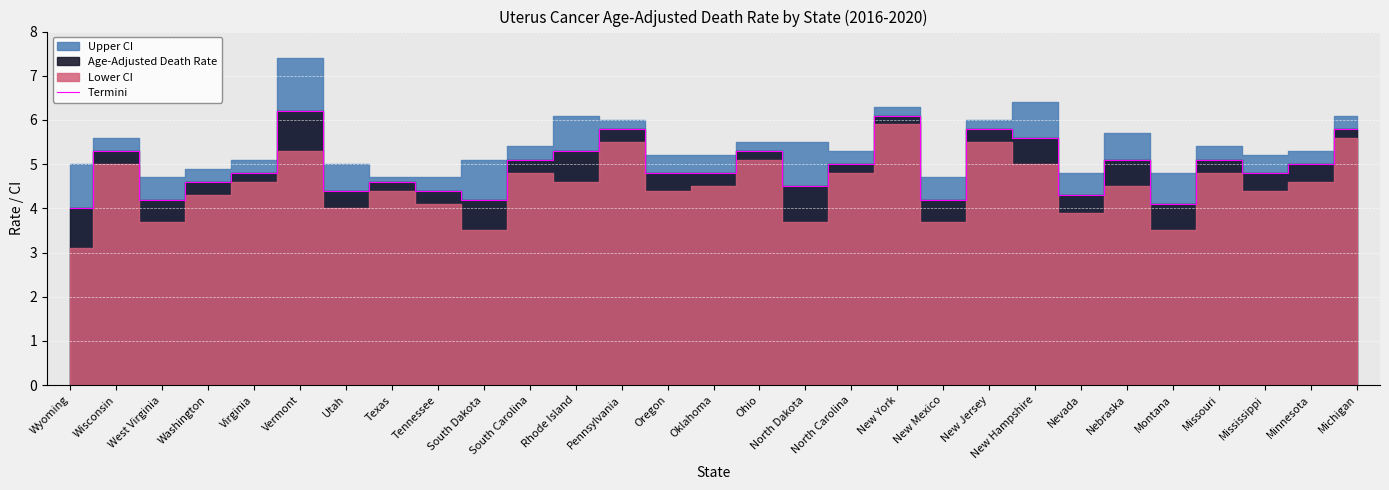

Which label corresponds to the largest value in the chart?

Vermont